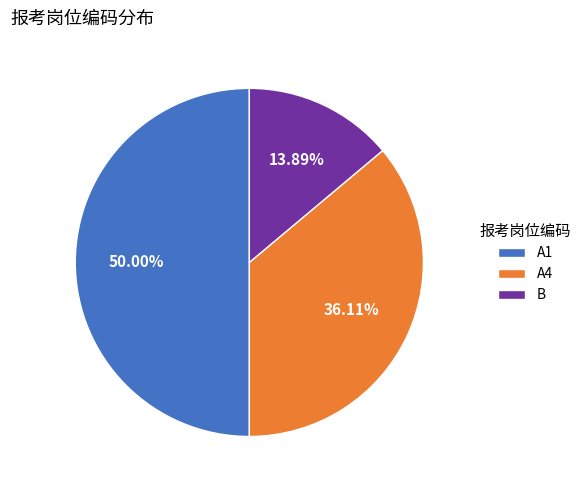

Does A4 represent more than half of the total?

No